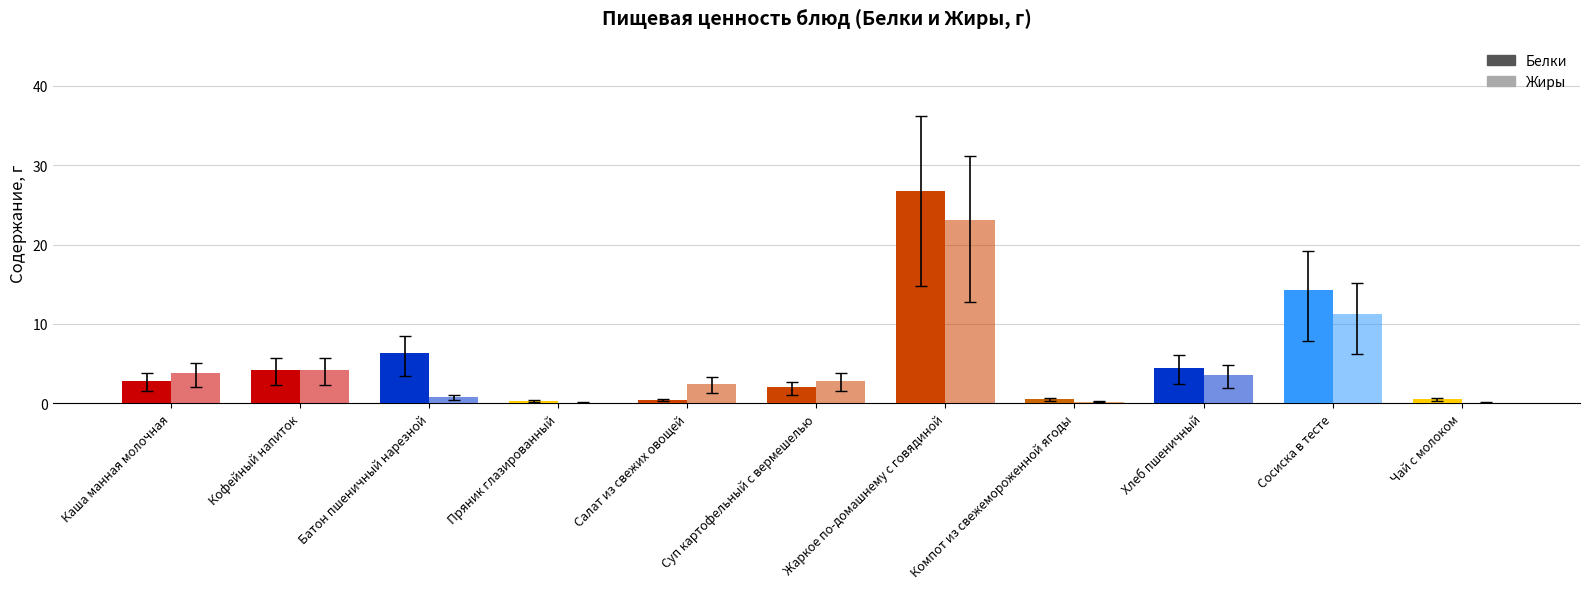

Is the value of Жиры at Батон пшеничный нарезной greater than the value of Белки at Кофейный напиток?

No